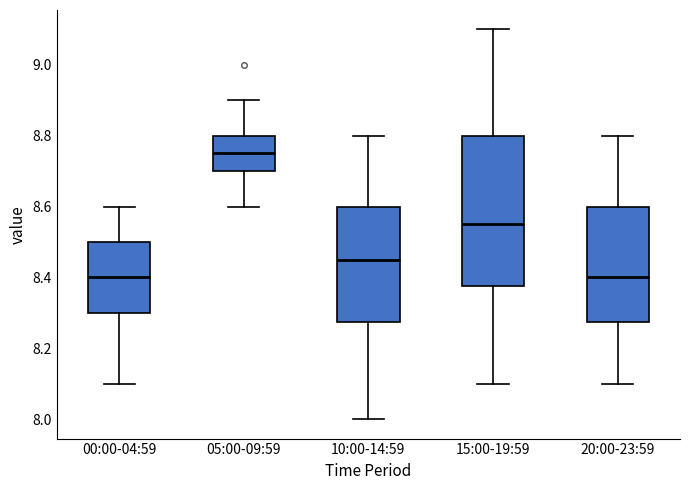

Which box is the tallest, from its lower edge to its upper edge?

15:00-19:59